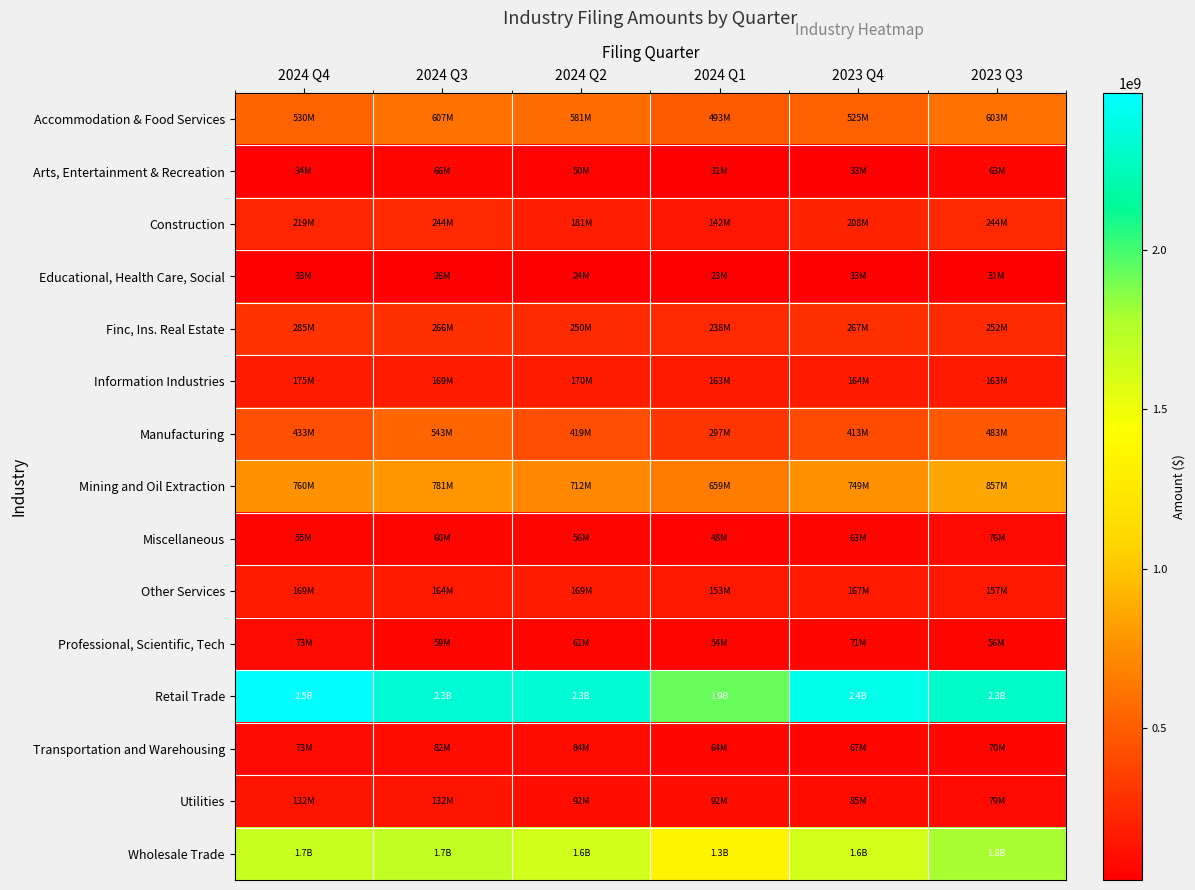

Which label corresponds to the smallest value in the chart?

2024 Q1